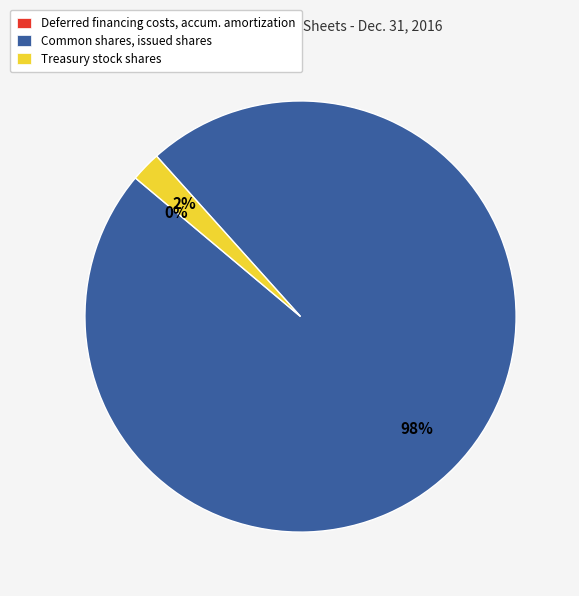

Which has a higher value, Common shares, issued shares or Treasury stock shares?

Common shares, issued shares